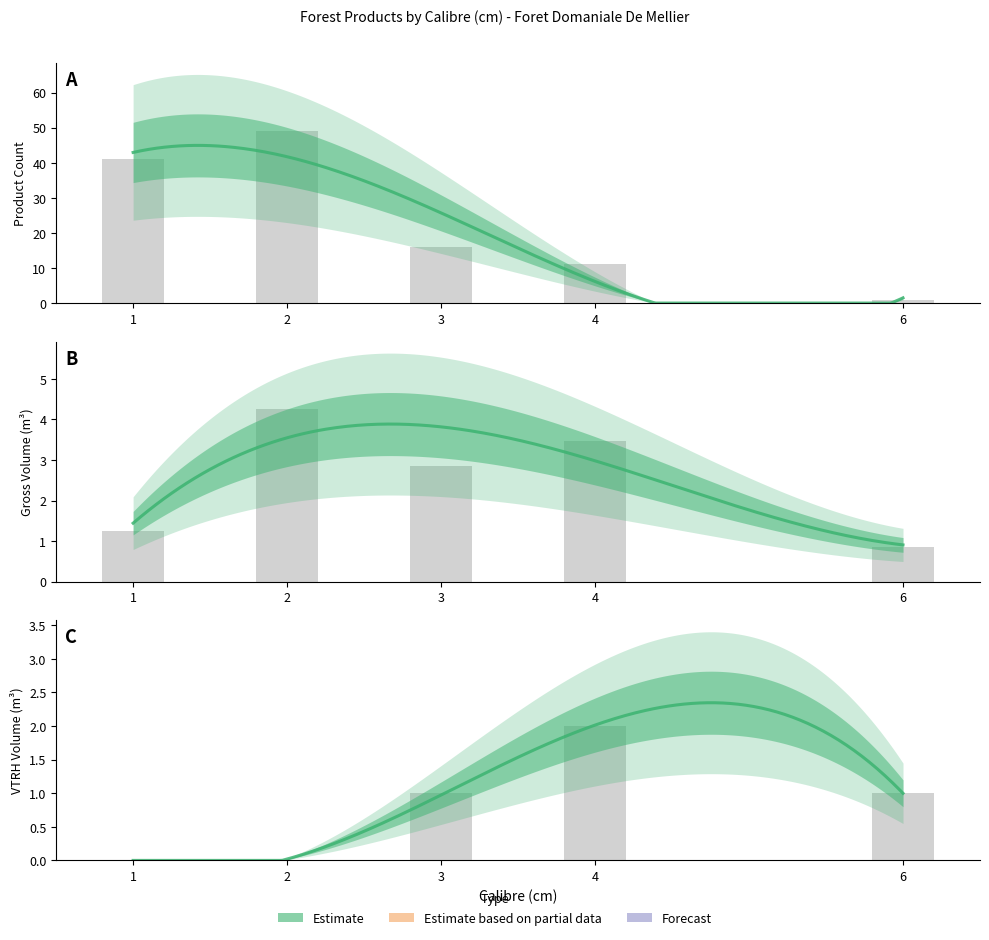

How many data points in produit_vtgr are above 2?

3